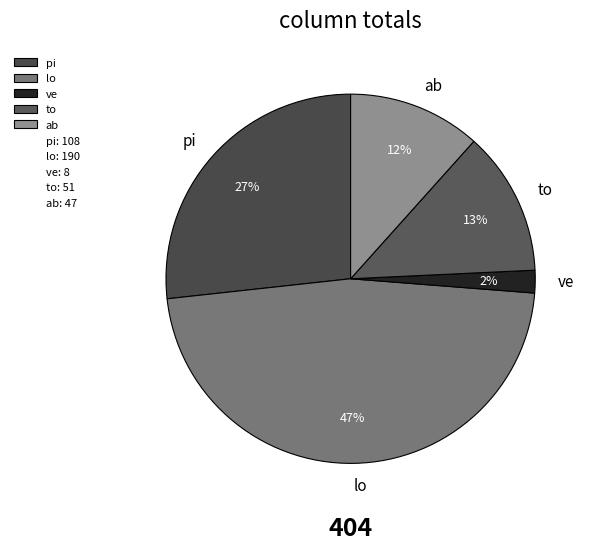

How many slices are in this pie chart?

5